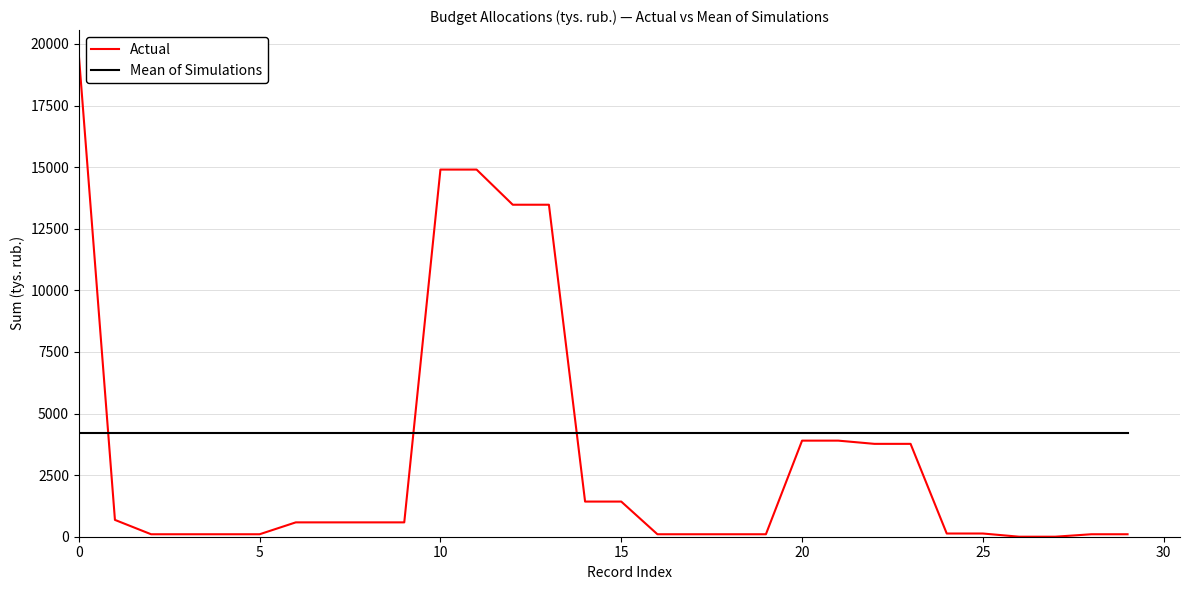

What are all the series names shown in the legend?

Actual, Mean of Simulations